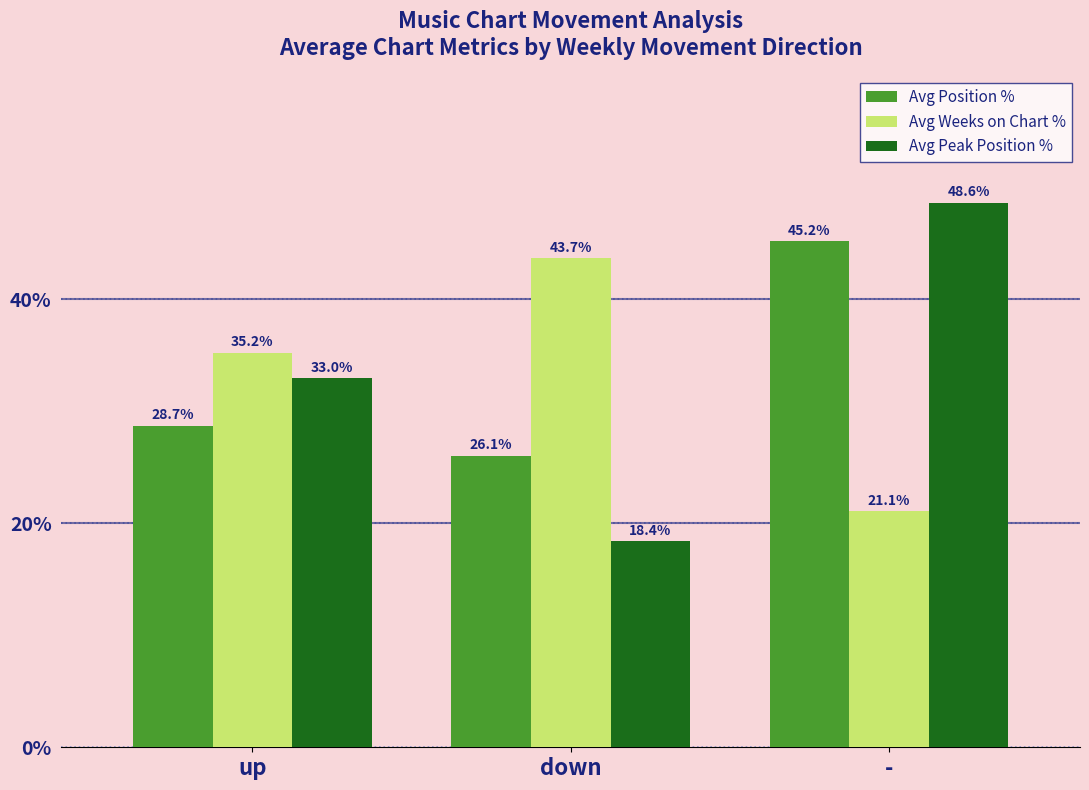

The value of Avg Weeks on Chart % at down is 21.0. True or false?

False